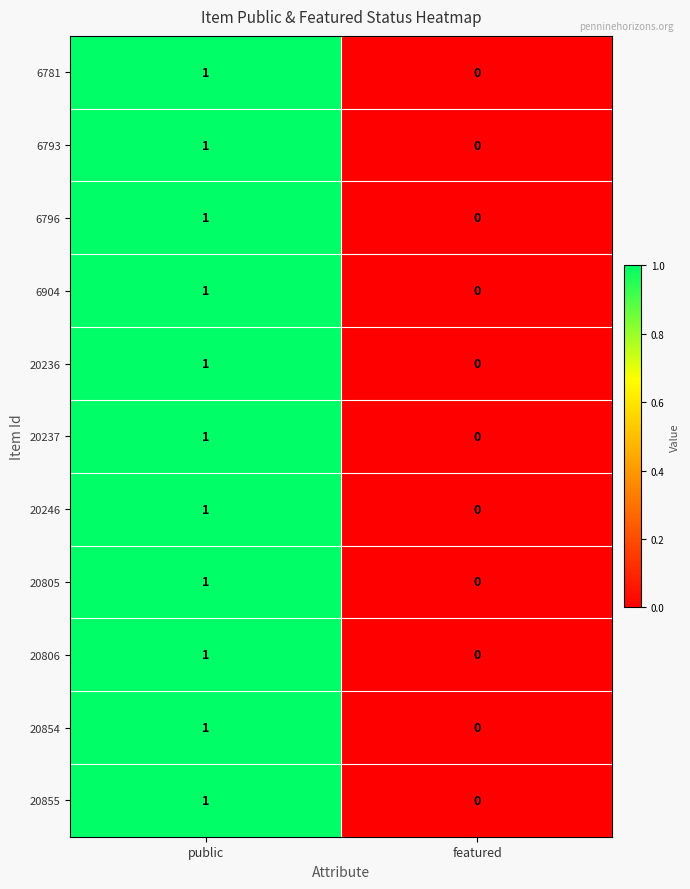

Reading left to right, list all the values displayed in this chart.

6781: 1	0
6793: 1	0
6796: 1	0
6904: 1	0
20236: 1	0
20237: 1	0
20246: 1	0
20805: 1	0
20806: 1	0
20854: 1	0
20855: 1	0